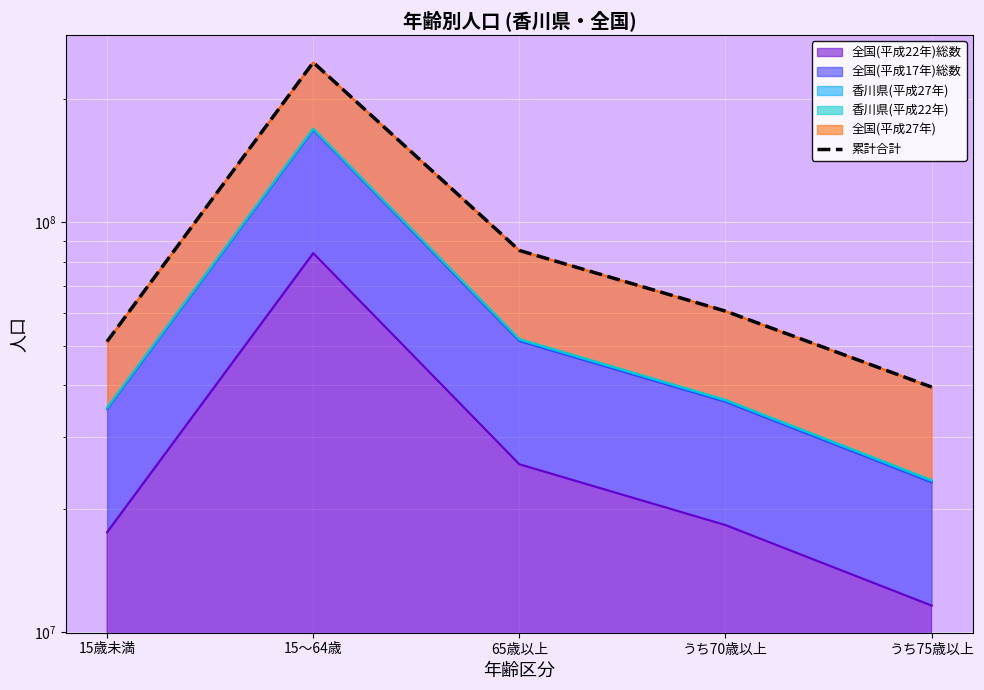

True or false: the data shows 39607176 at うち75歳以上.

True